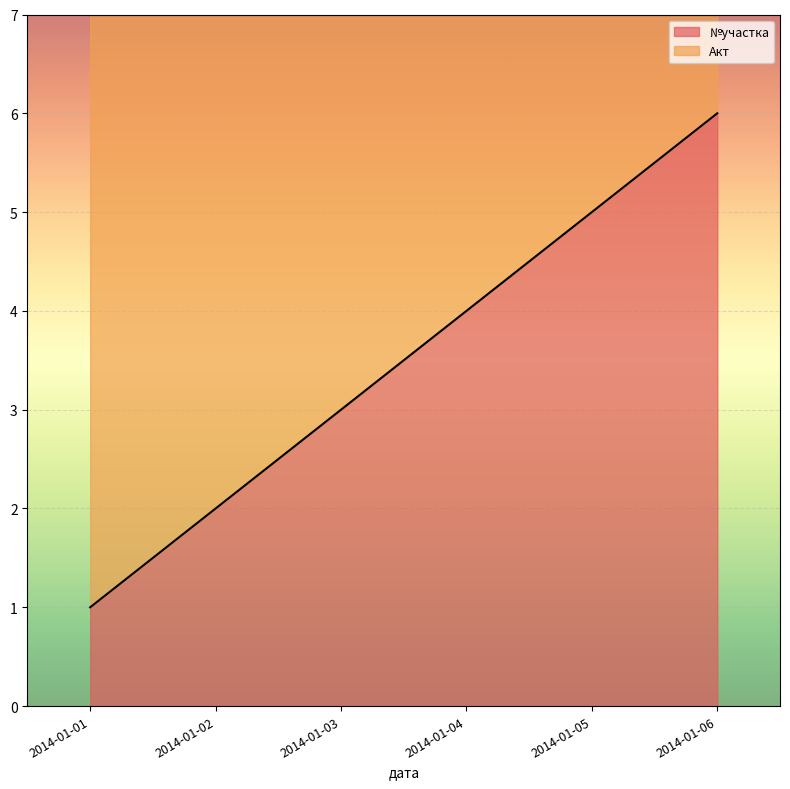

What is the ratio of the value at 2014-01-03 to the value at 2014-01-02?

1.5